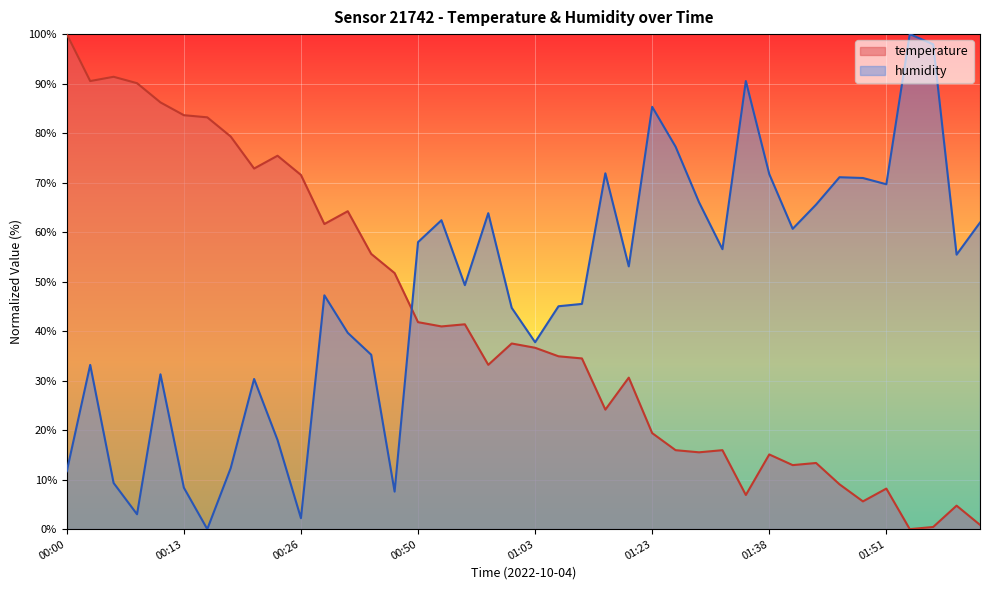

What is the highest value of the temperature series?

100.0